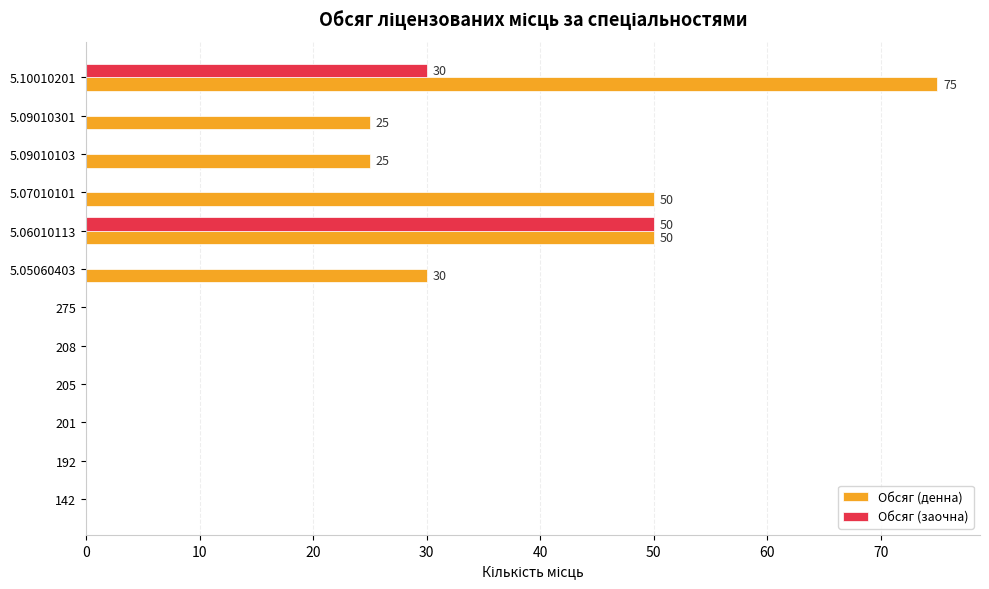

Between 208 and 5.09010103, which series saw the biggest shift?

Обсяг (денна)